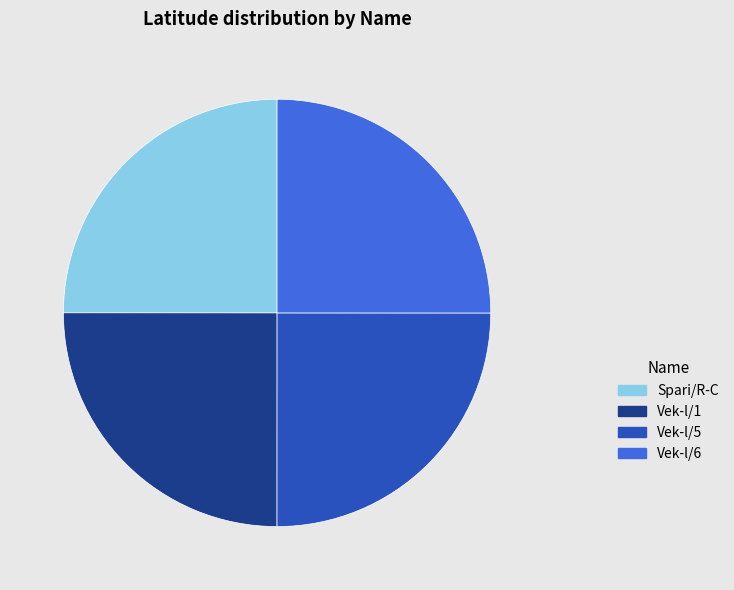

True or false: Vek-l/1 accounts for 25% of the total.

True